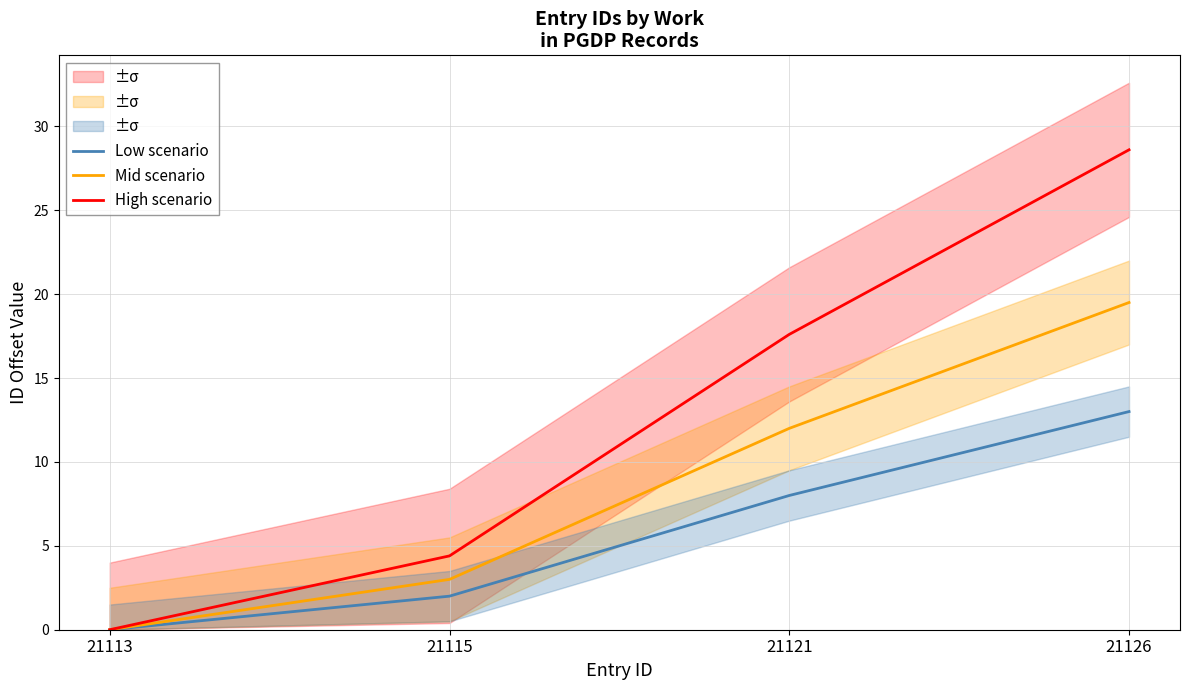

List the series in order of their overall mean, lowest first.

Low scenario, Mid scenario, High scenario